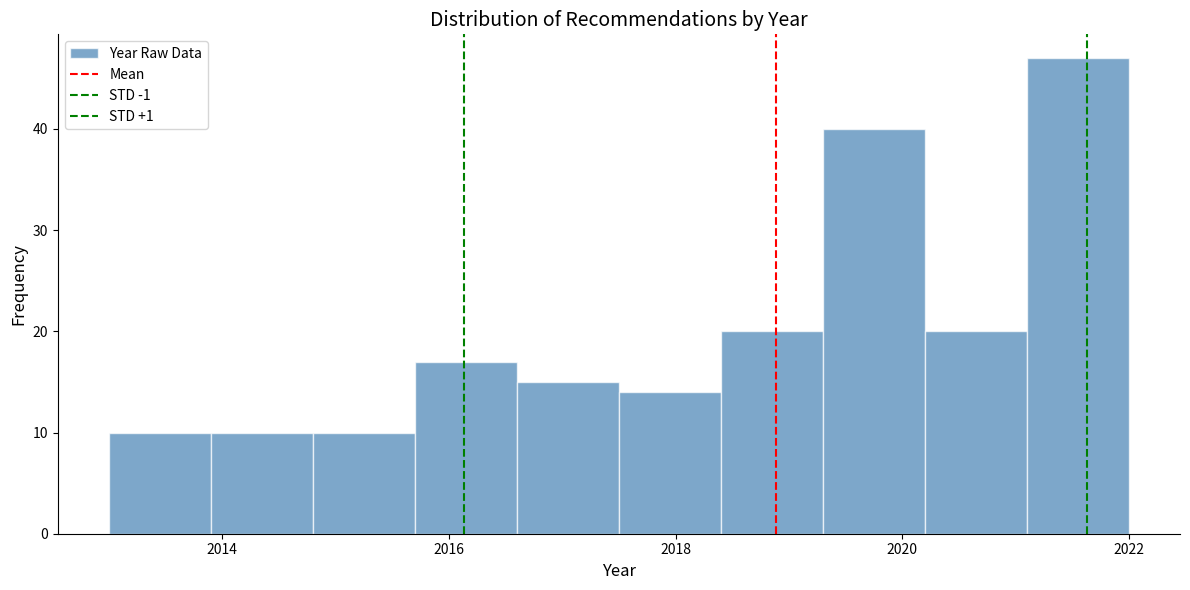

How tall is the bar that spans 2019.3 to 2020.2 on the x-axis? Neither the bar edges nor the heights are printed on the chart, so give them approximately, as read against the axes.

40